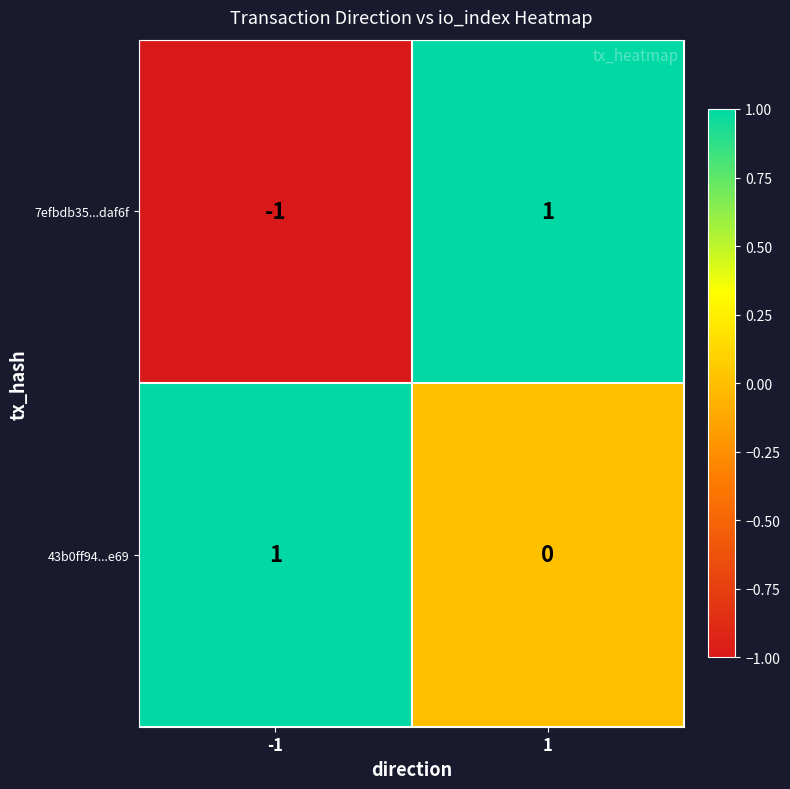

How many data points does each series have?

2